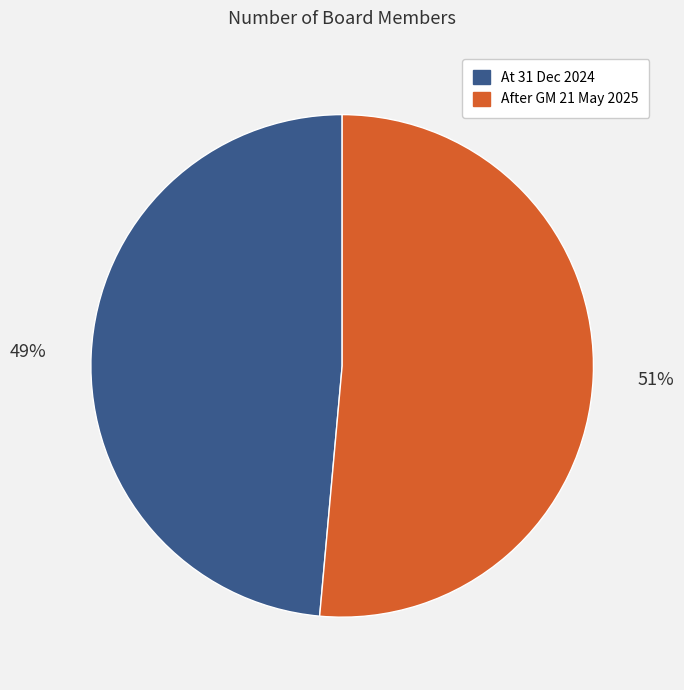

To the nearest percent, what is the average slice percentage?

50%